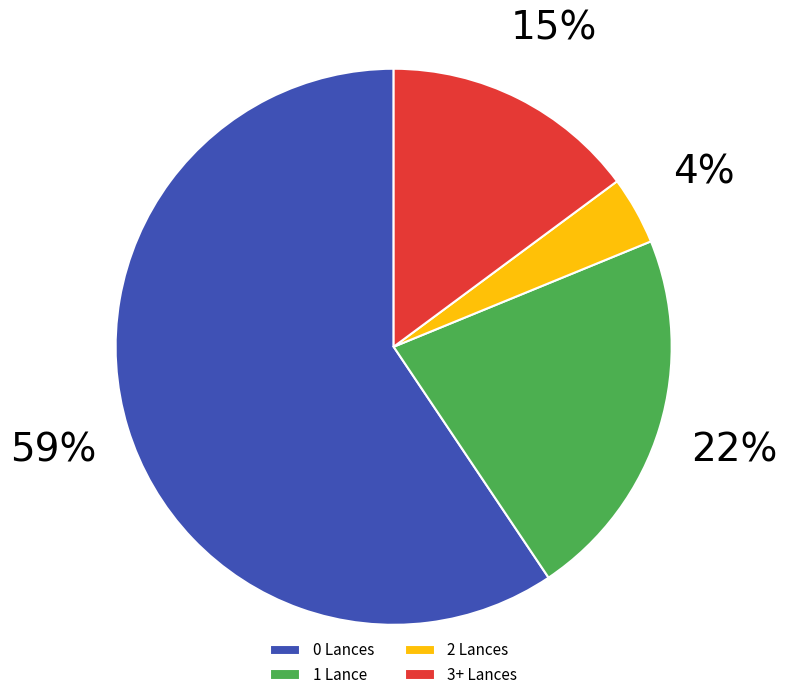

Is there any slice that represents more than half of the pie?

Yes